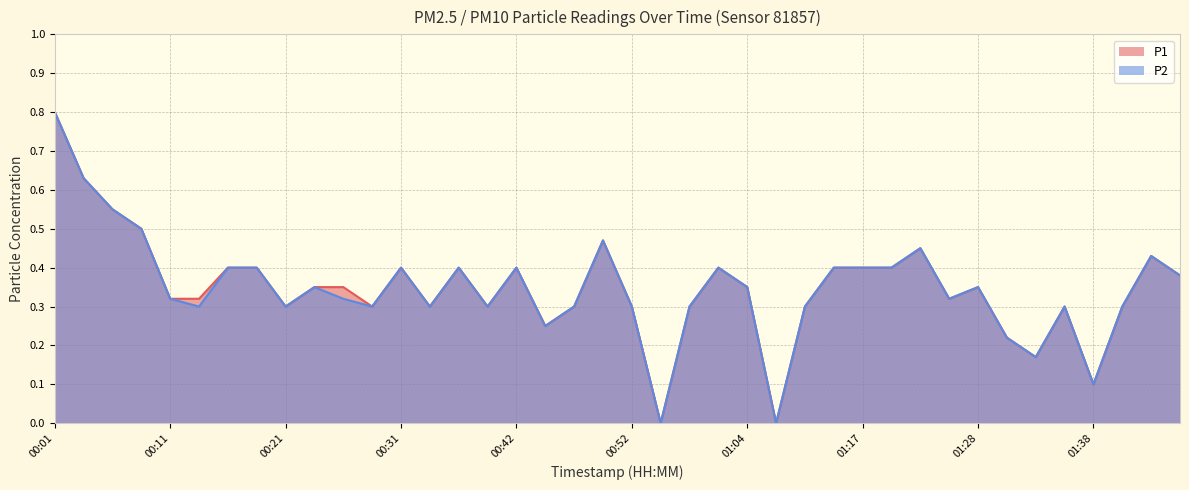

What is the label of the 12th point from the right?

01:17